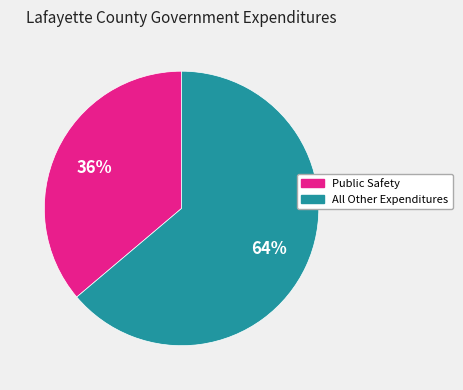

Count the number of slices in the pie.

2